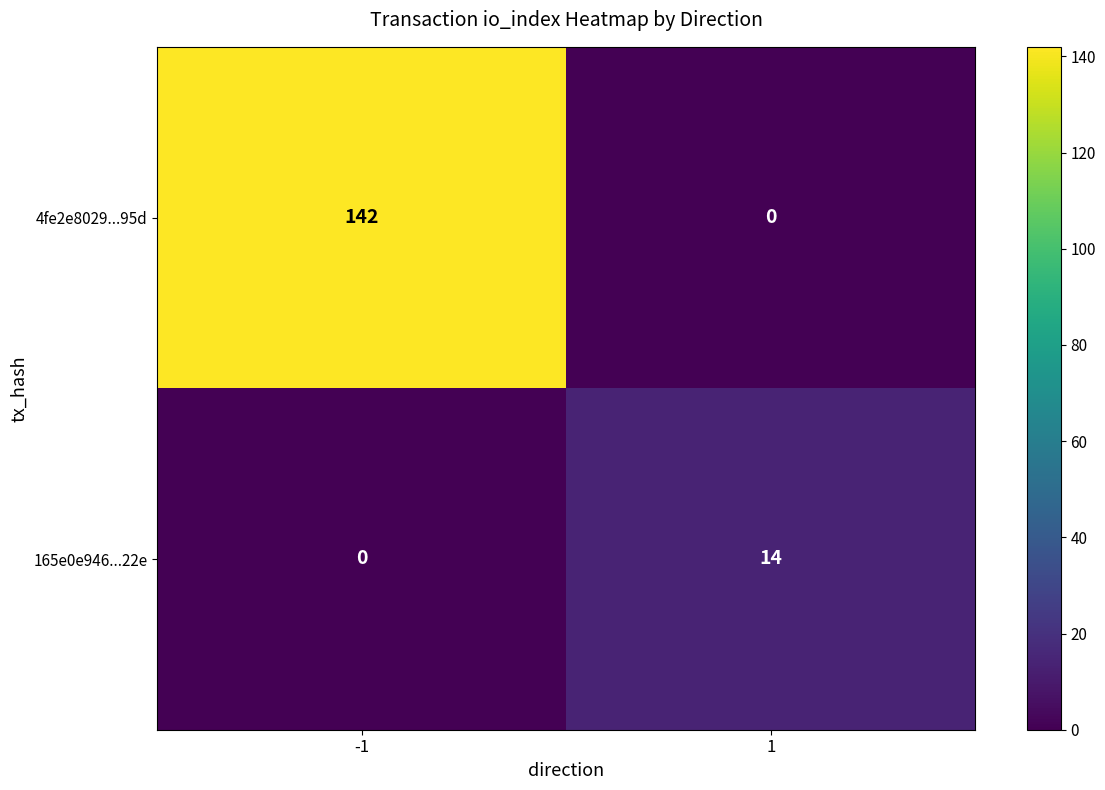

What is the sum of the 165e0e946...22e values at -1 and 1?

14